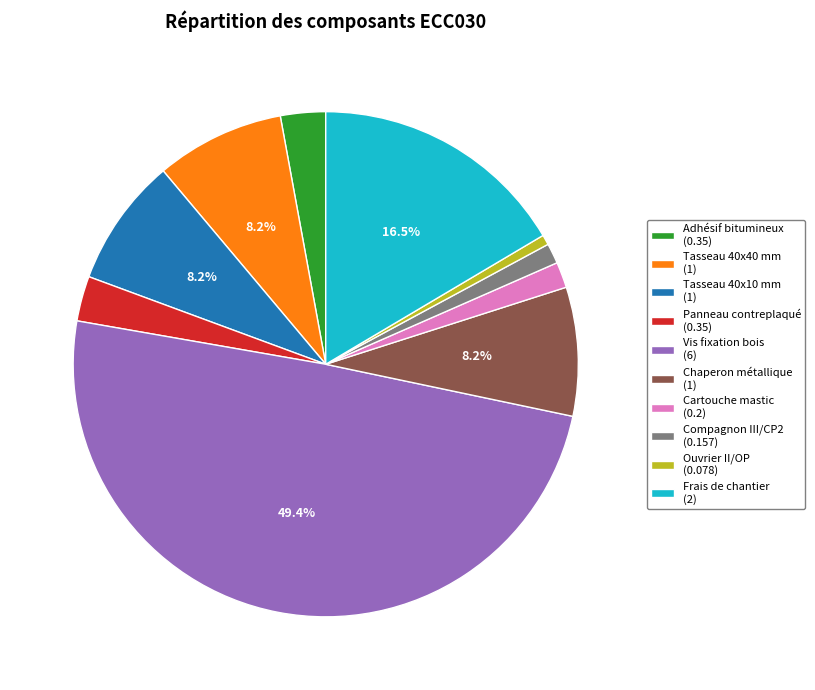

Between Adhésif bitumineux and Compagnon III/CP2, which is larger?

Adhésif bitumineux